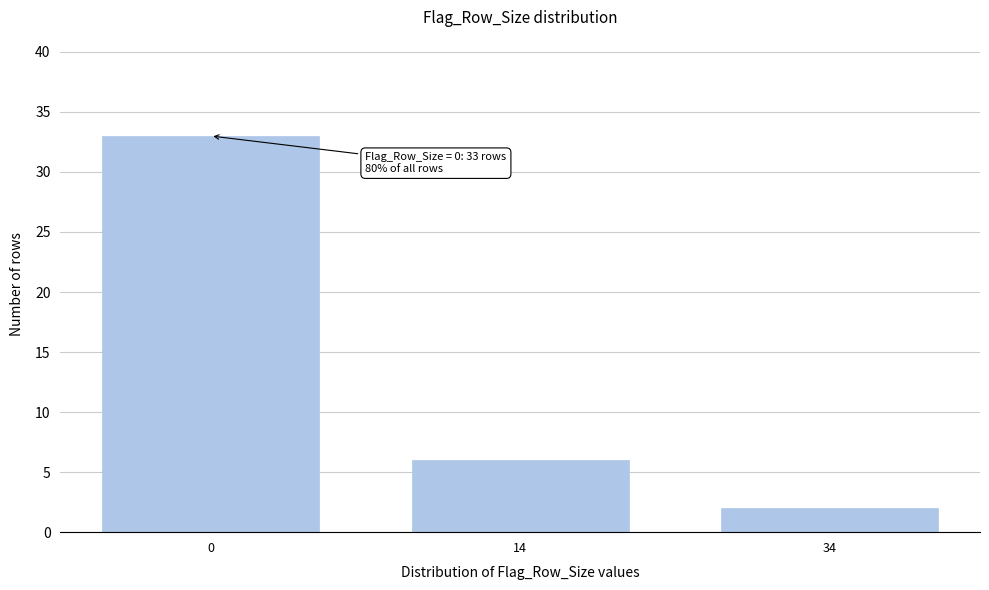

Reading left to right, what are all the values shown in this chart?

33	6	2